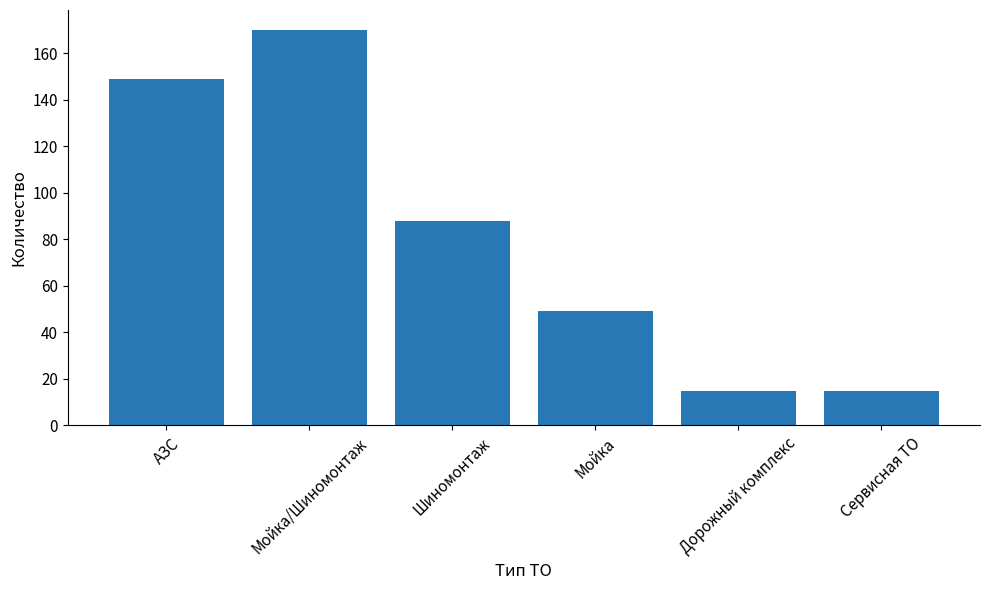

What is the label of the 1st bar from the left?

АЗС